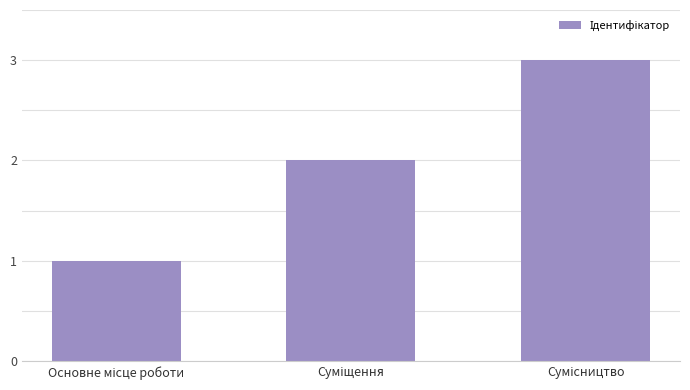

How many data points are less than 2?

1